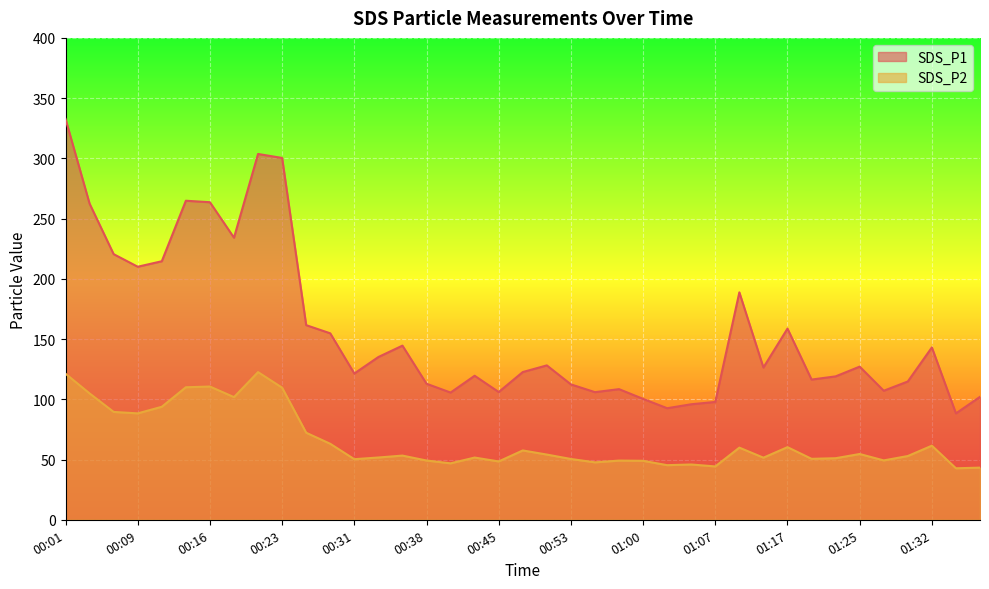

At which category does SDS_P1 reach its first local peak?

00:14